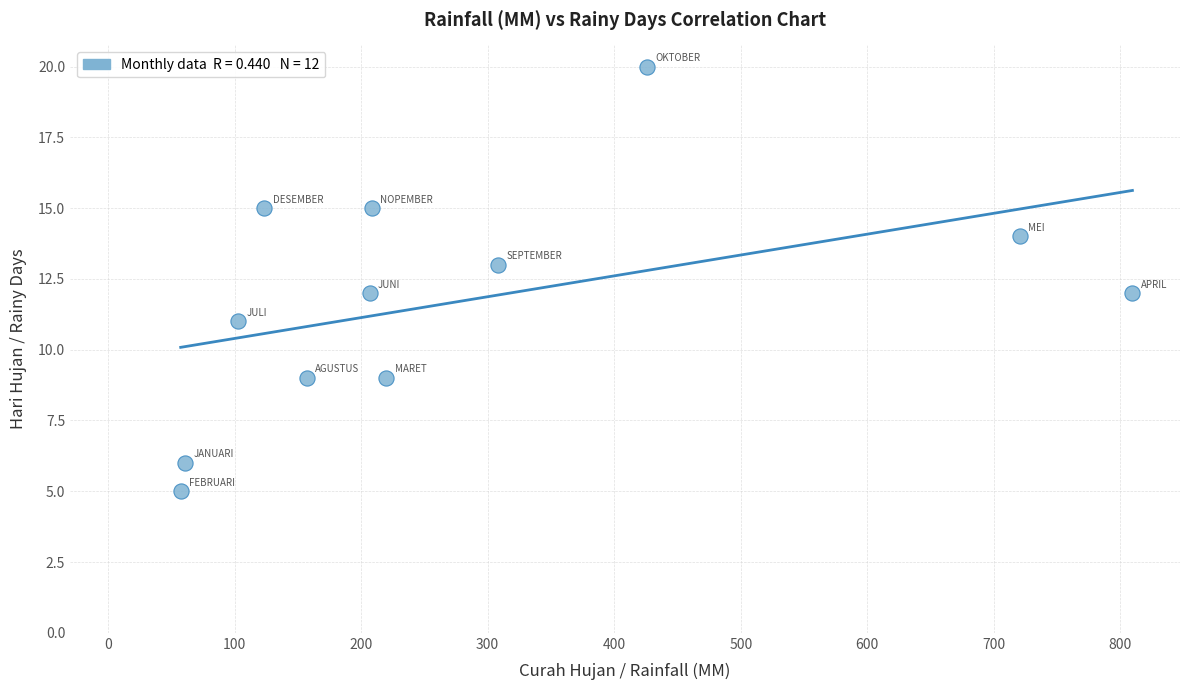

What is the range of Y values (max minus min)?

15